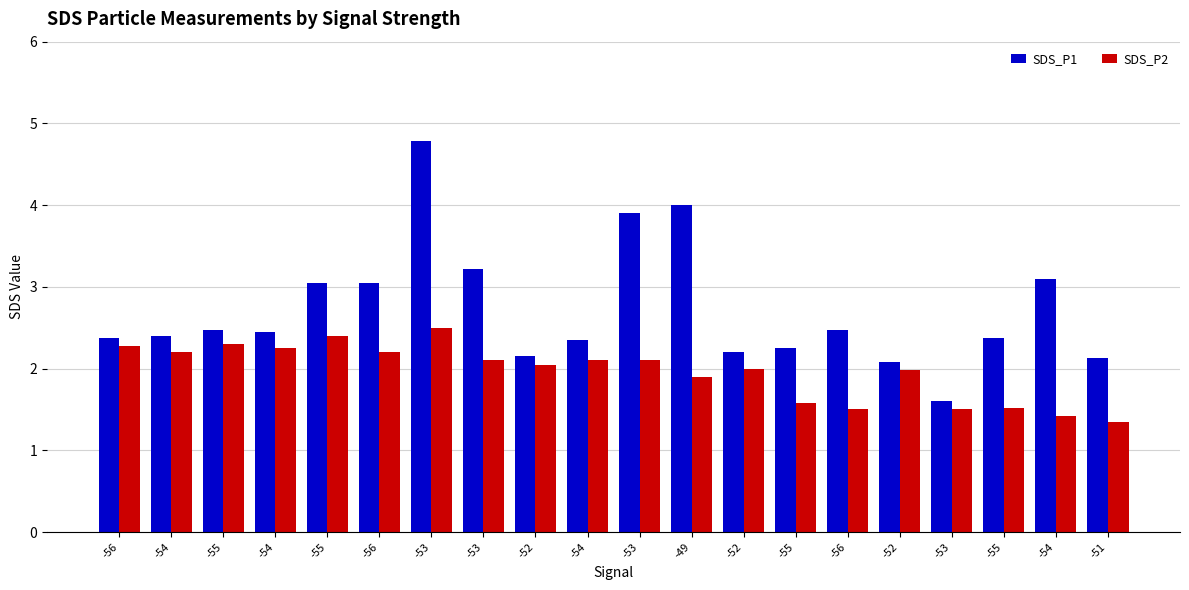

What is the label of the 14th bar from the right?

-53